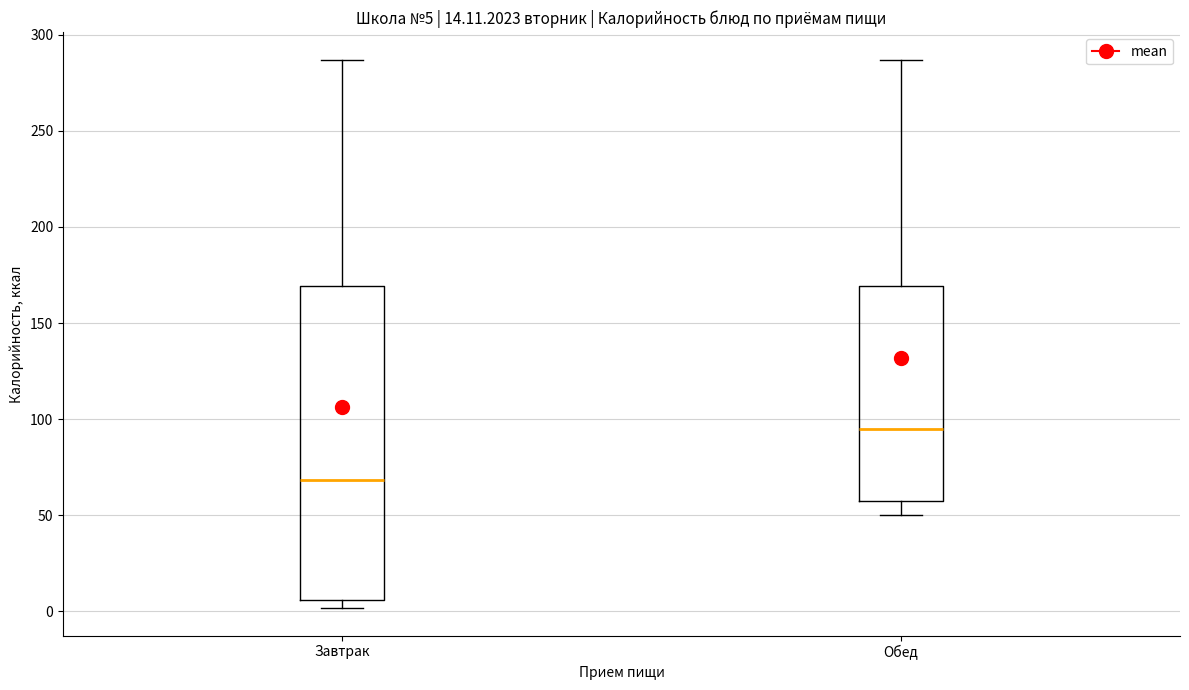

Which box has the highest median line?

Обед